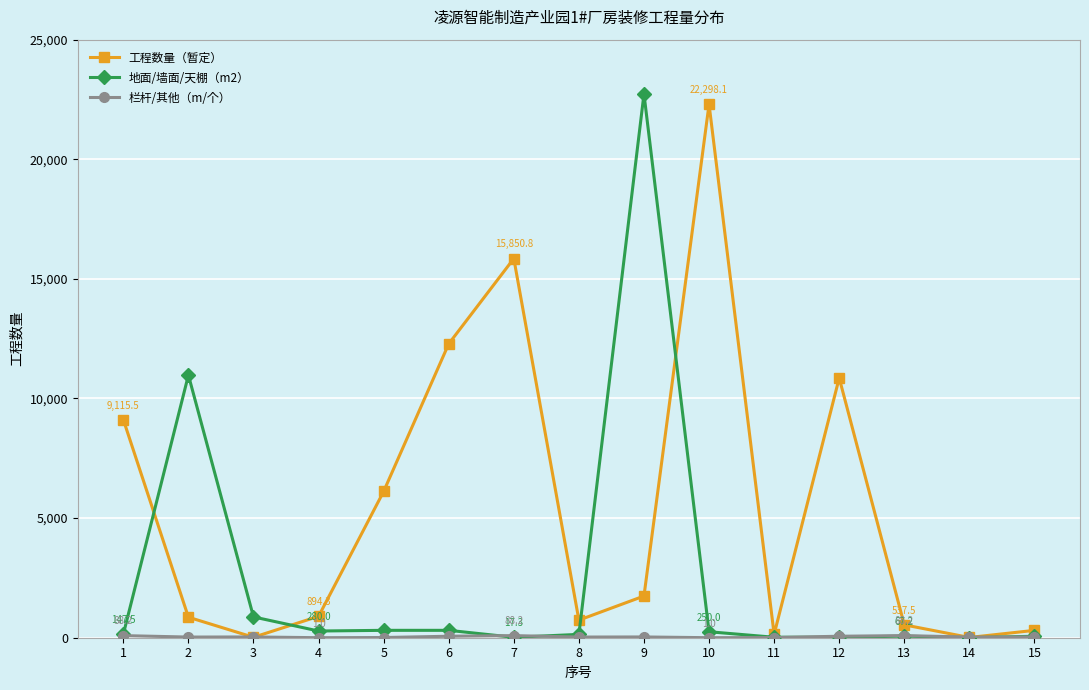

Count the number of data series in this chart.

3